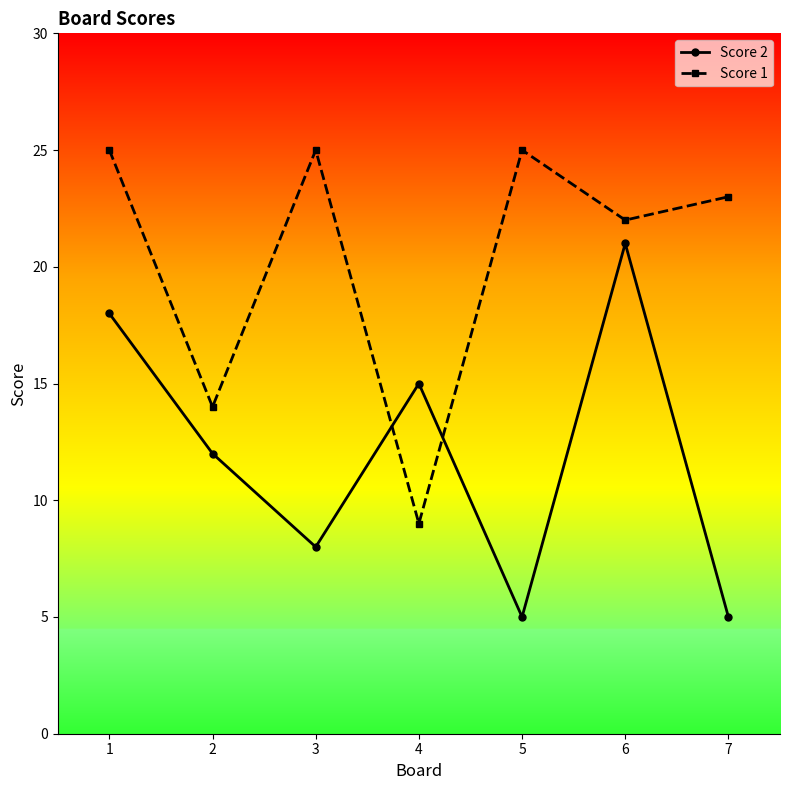

What is the minimum value for Score 1?

9